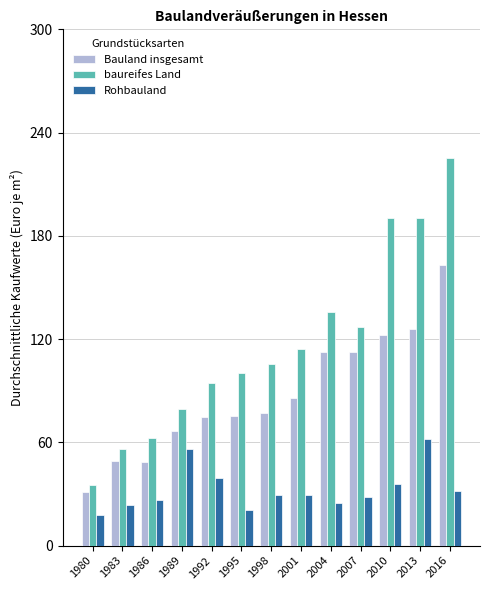

List the series in order of their overall mean, highest first.

baureifes Land, Bauland insgesamt, Rohbauland